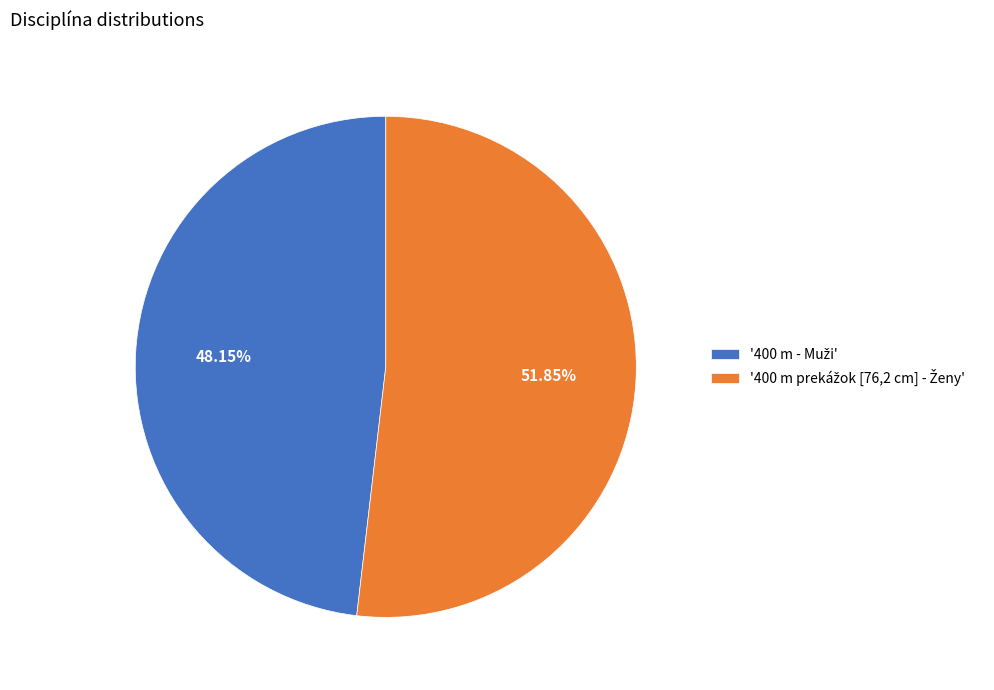

Does any single category account for the majority?

Yes